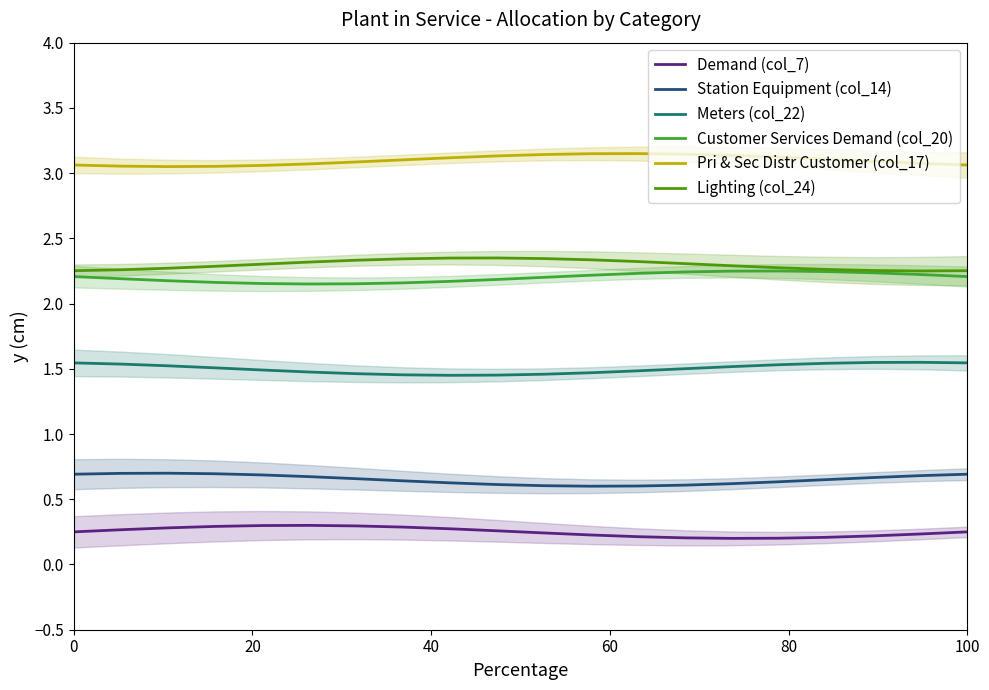

Which series has the largest range (max minus min)?

Demand (col_7)